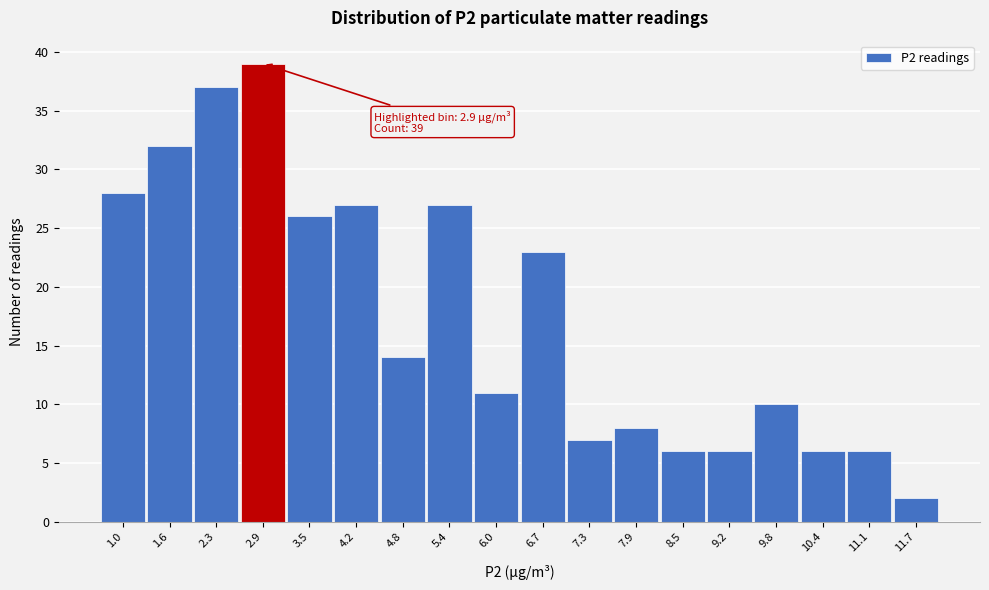

Over which range of the x-axis is the bar tallest?

2.6 to 3.2